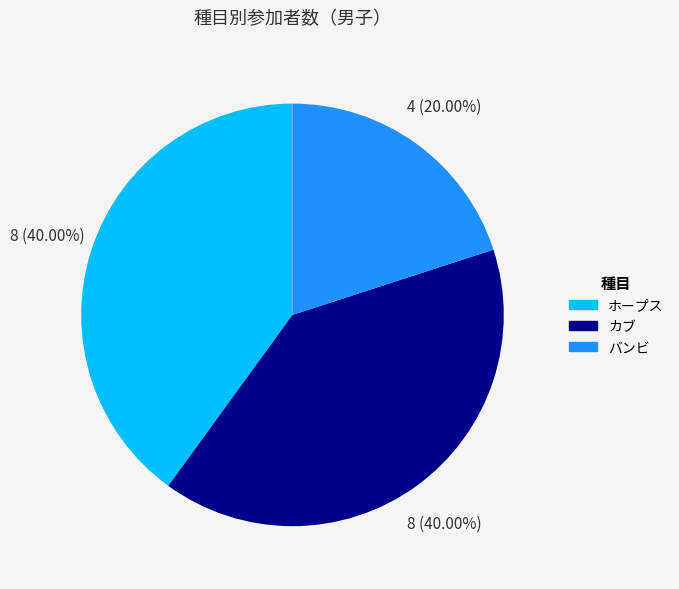

Is there any slice that represents more than half of the pie?

No